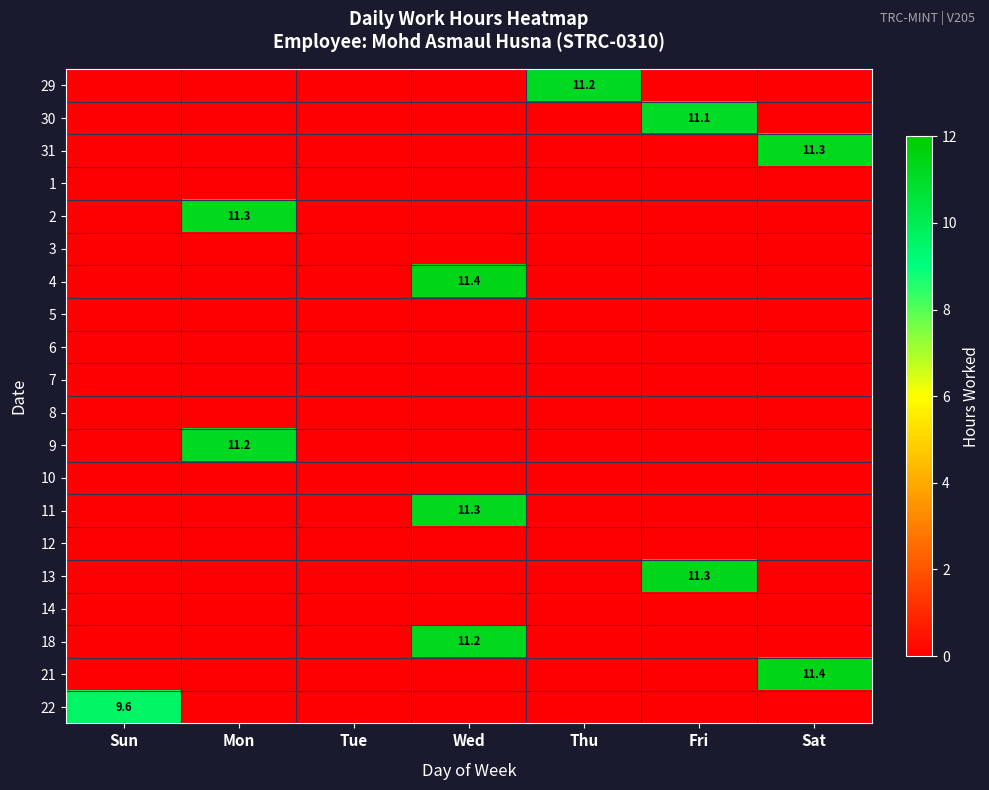

What is the total value across all series at Wed?

34.0